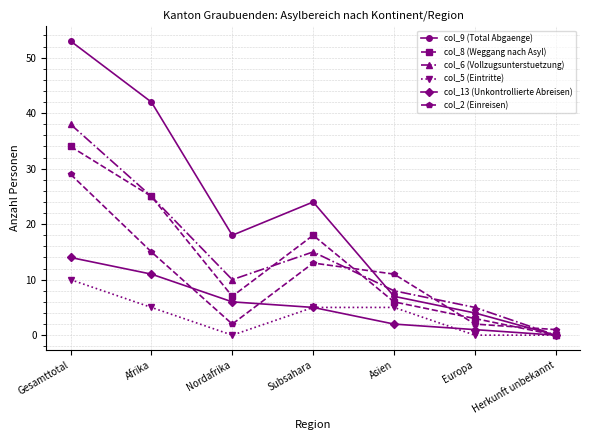

What is the difference between the second highest and second lowest values in the col_2 (Einreisen) series?

13